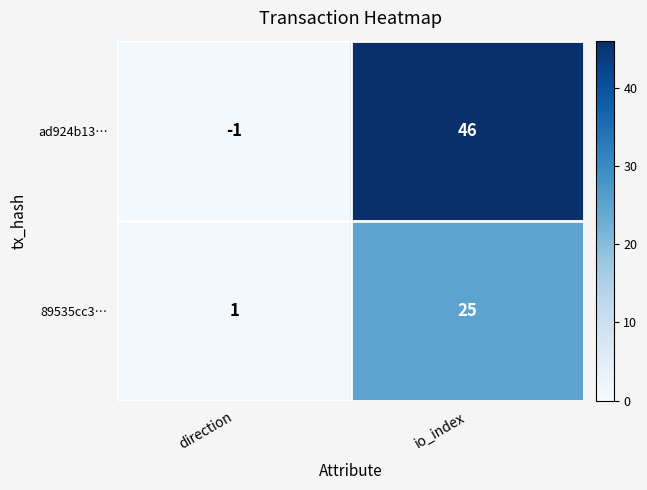

At how many categories does at least one series exceed 30?

1